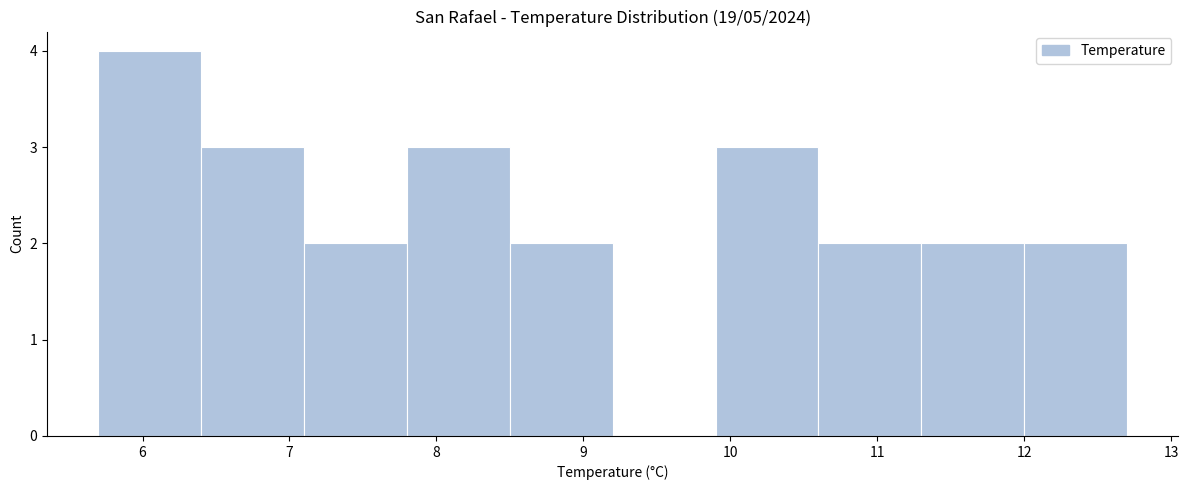

Reading left to right, list every bar in this chart as the range it spans on the x-axis followed by its height. The values are not printed on the chart, so give them approximately, as read against the axis.

5.7 to 6.4: 4
6.4 to 7.1: 3
7.1 to 7.8: 2
7.8 to 8.5: 3
8.5 to 9.2: 2
9.2 to 9.9: 0
9.9 to 10.6: 3
10.6 to 11.3: 2
11.3 to 12.0: 2
12.0 to 12.7: 2